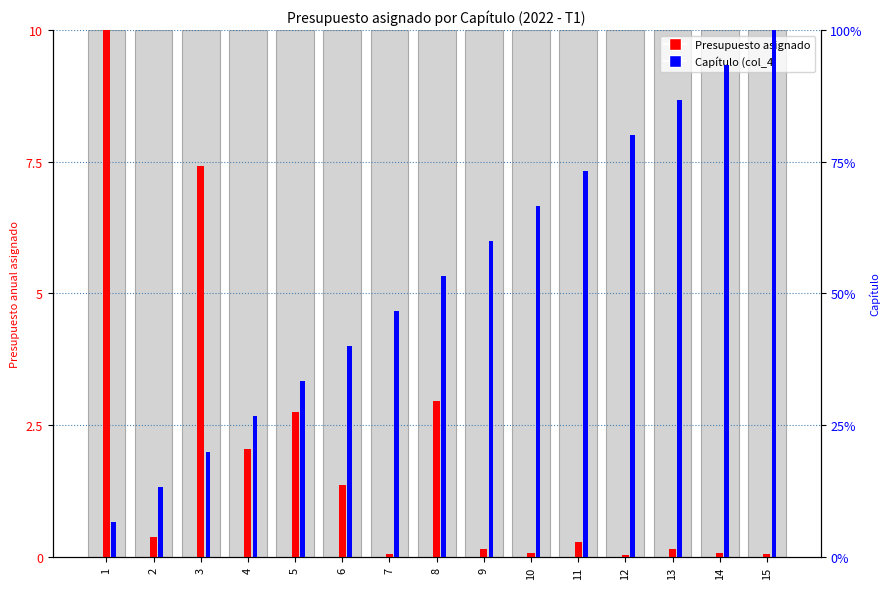

Is the value of Presupuesto asignado at 5 greater than the value of Capítulo (col_4) at 10?

No